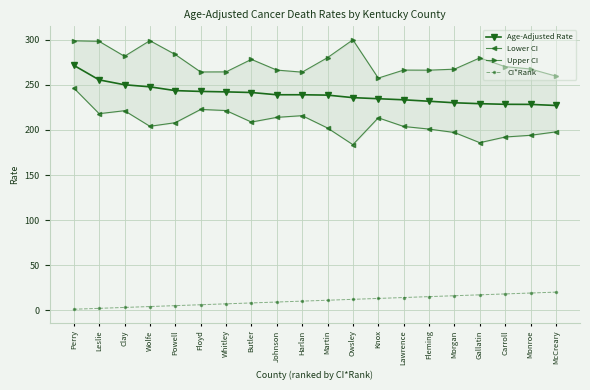

How many values in the CI*Rank series exceed 11?

9